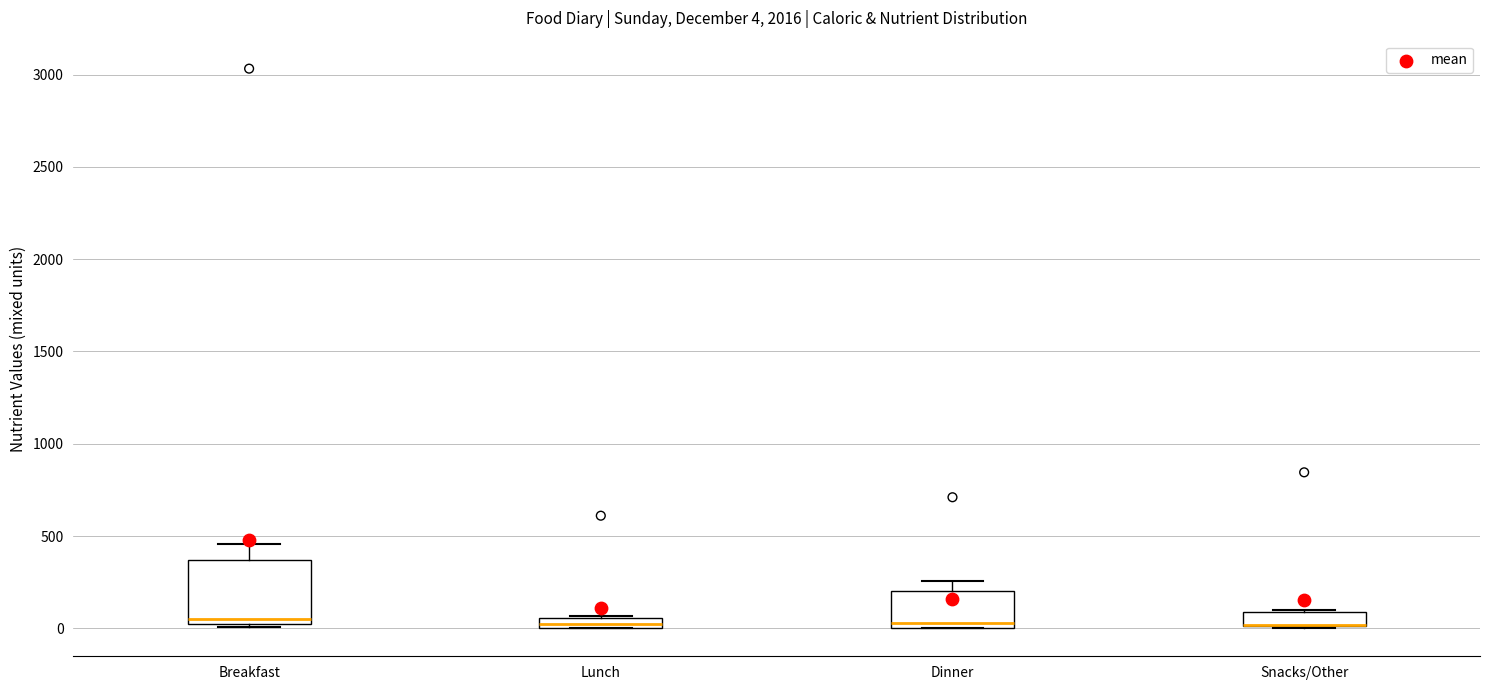

Which box is the tallest, from its lower edge to its upper edge?

Breakfast